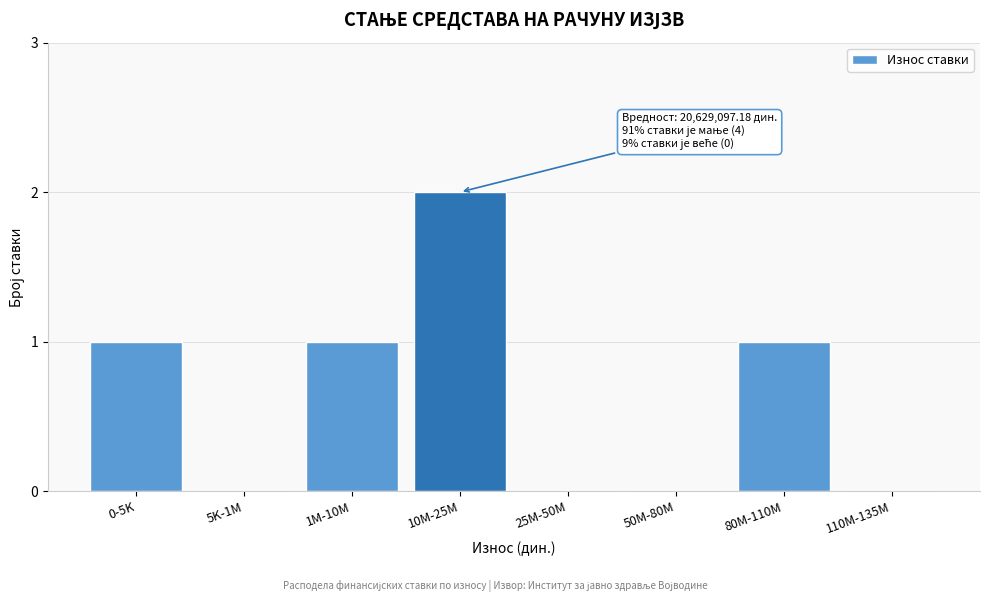

At which category does the chart reach its peak across all series?

10M-25M